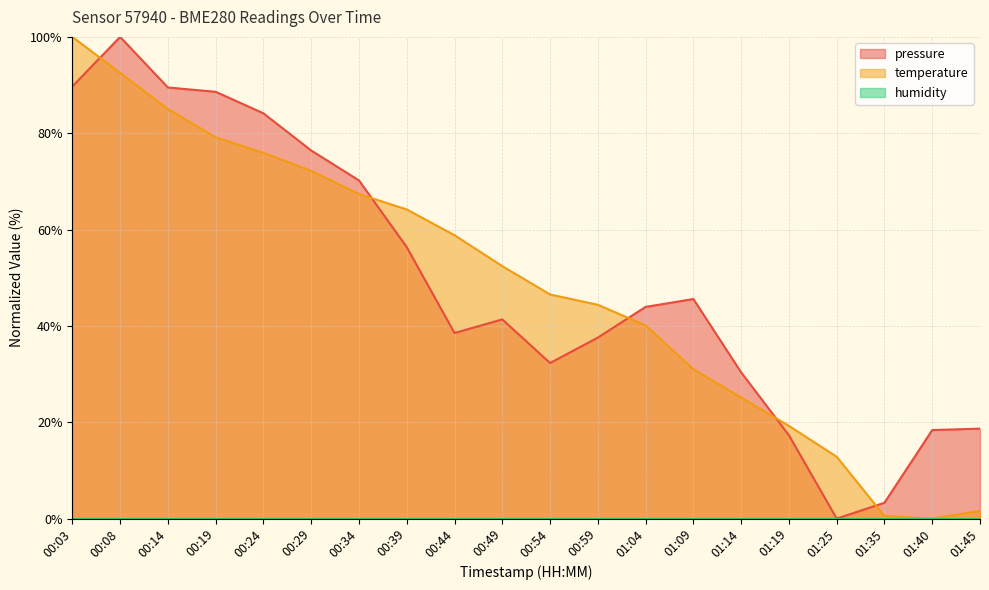

Read the pressure value at 00:24.

84.1